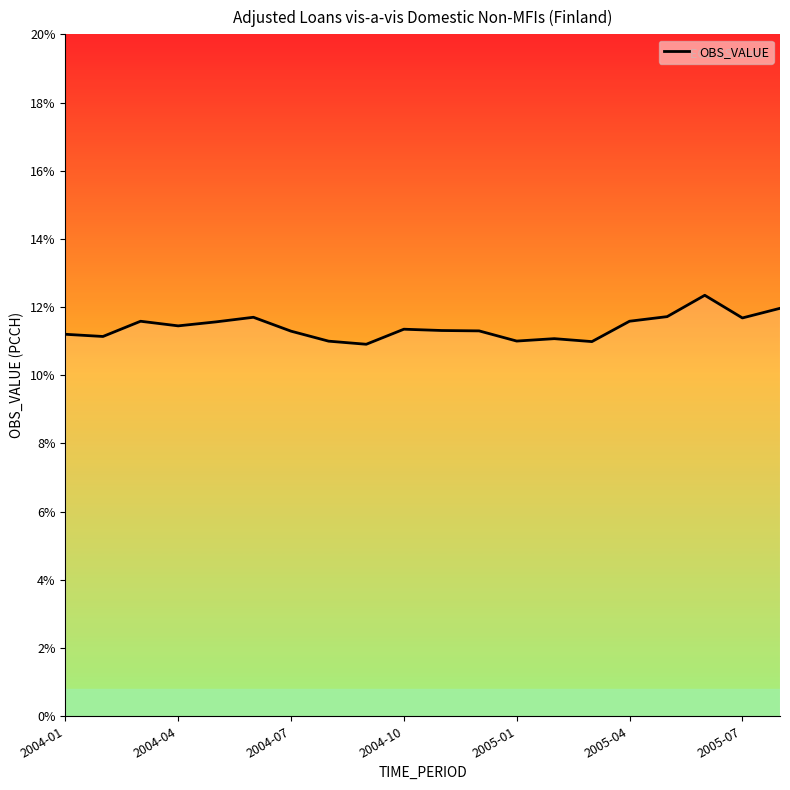

How many values exceed 11?

18